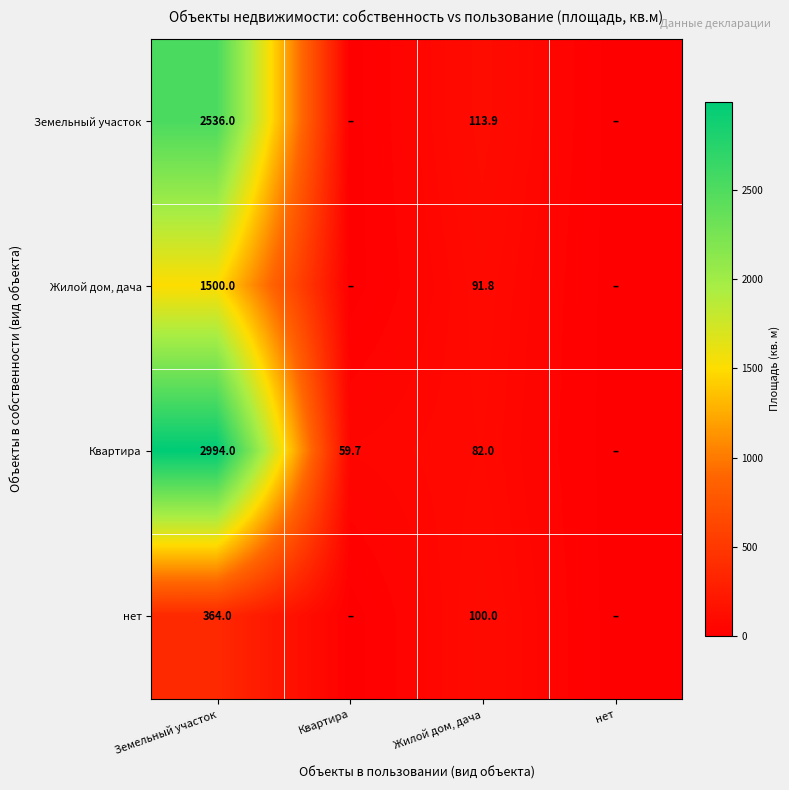

The Квартира series shows 49.8 at Жилой дом, дача. True or false?

False